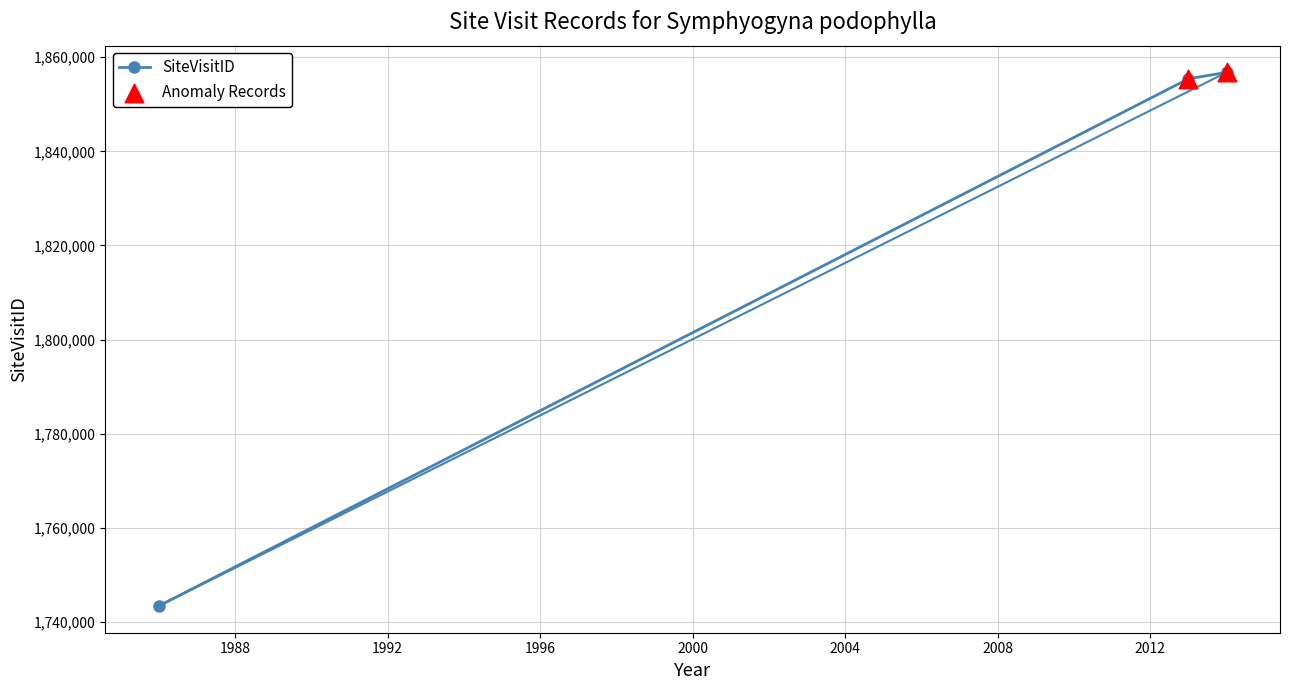

What is the difference between the maximum and minimum values?

113355